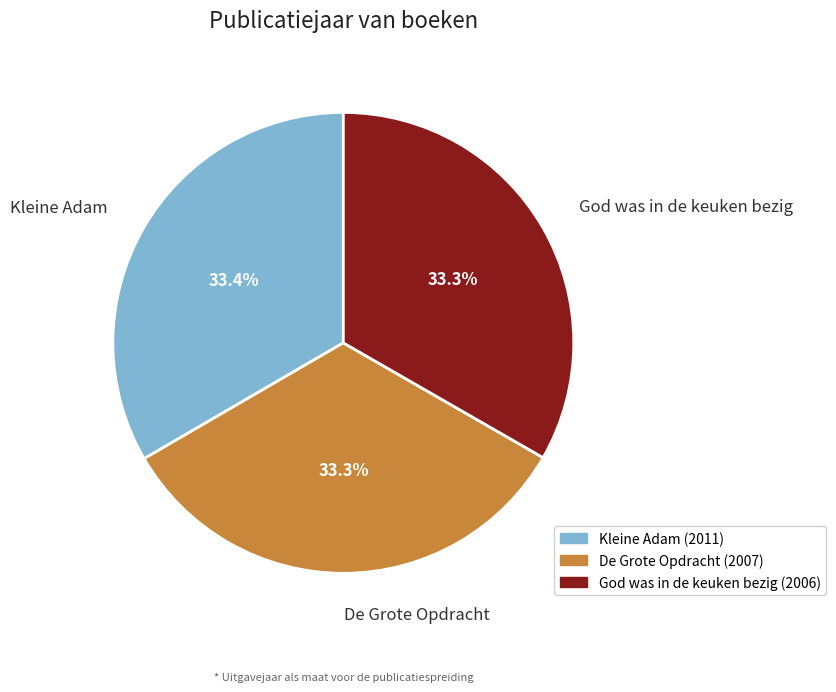

What is the total percentage of Kleine Adam and God was in de keuken bezig?

66.7%